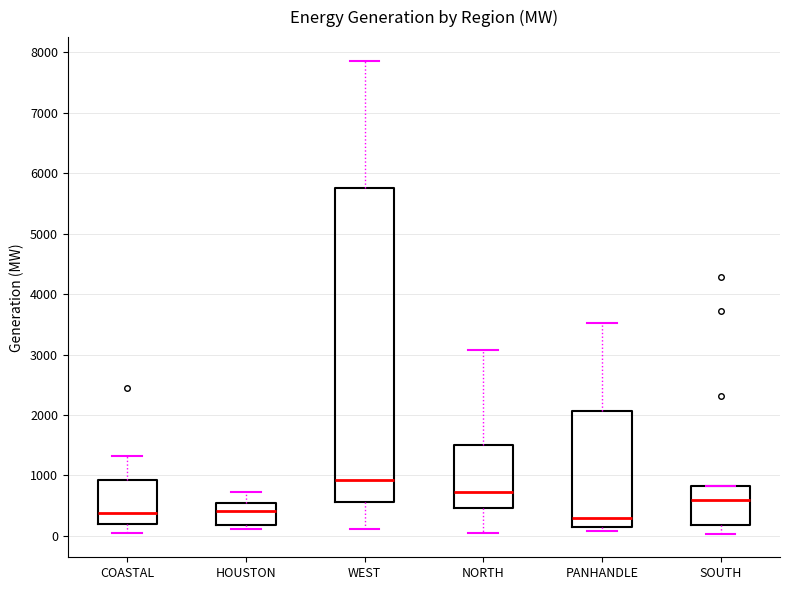

Which box's median line is the highest?

WEST